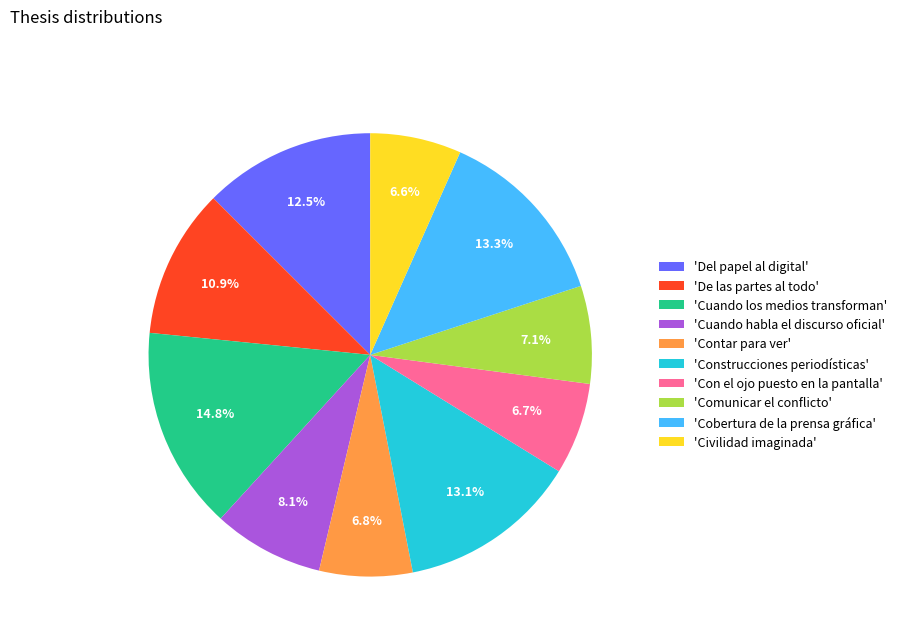

What is the ratio of the value at 'Comunicar el conflicto' to the value at 'De las partes al todo'?

0.7